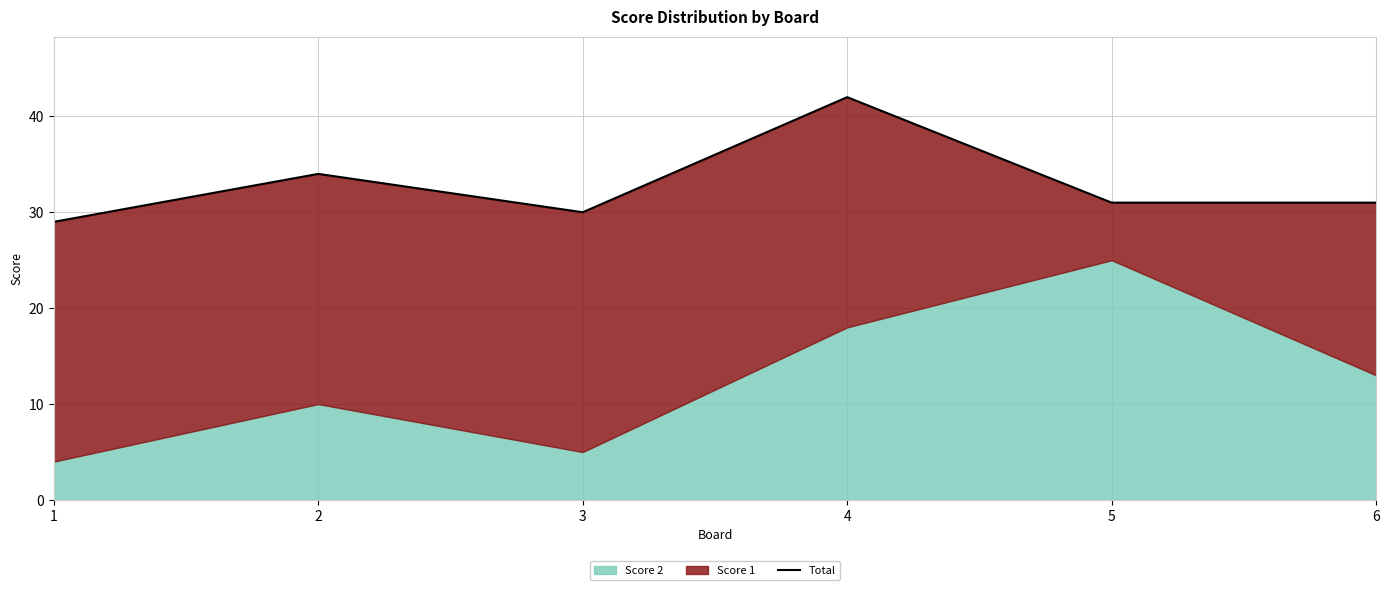

How many data points does each series have?

6